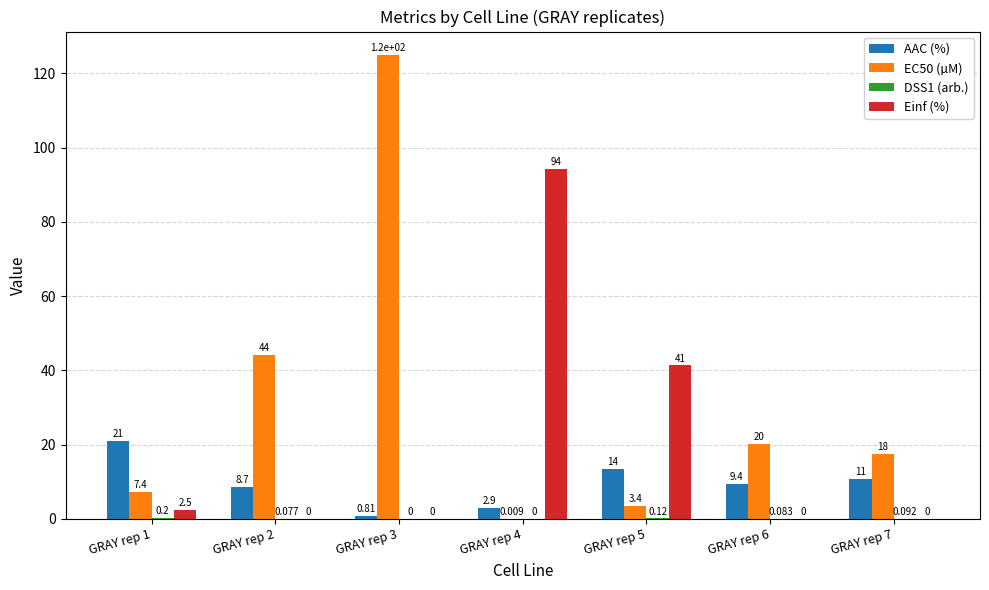

What is the sum of all AAC (%) values?

67.3